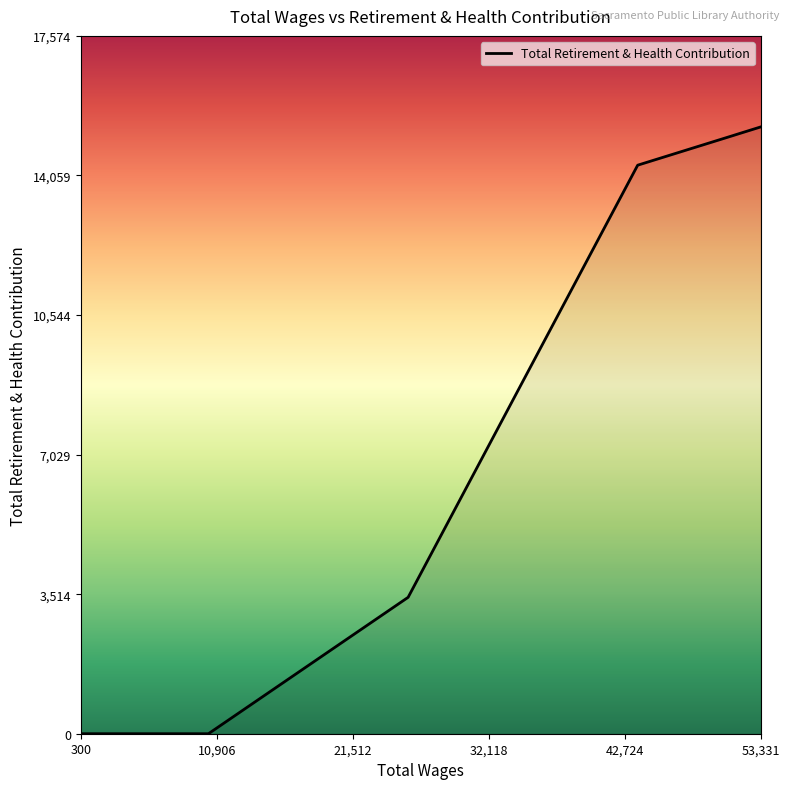

What is the difference between the maximum and minimum values?

15282